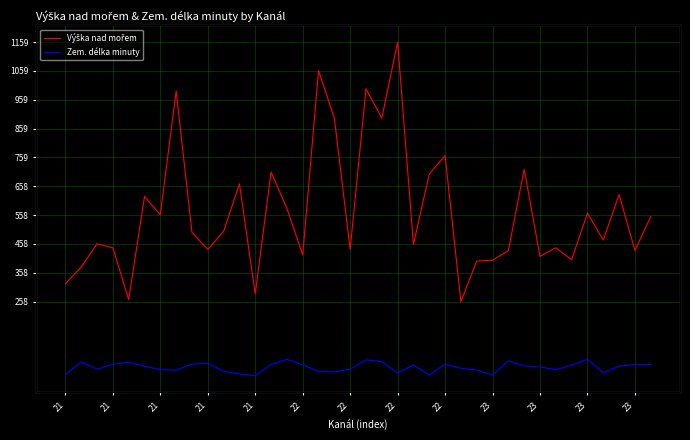

What is the sum of all Zem. délka minuty values?

1156